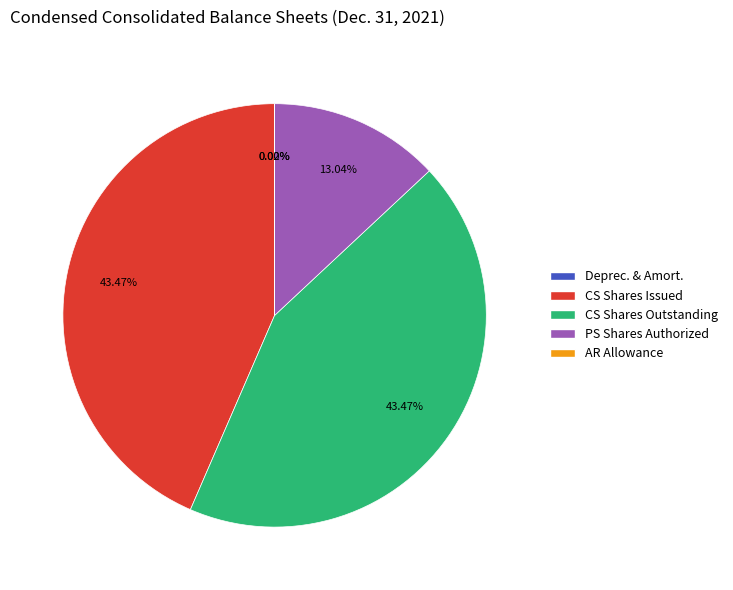

To the nearest percent, what is the average slice percentage?

20%